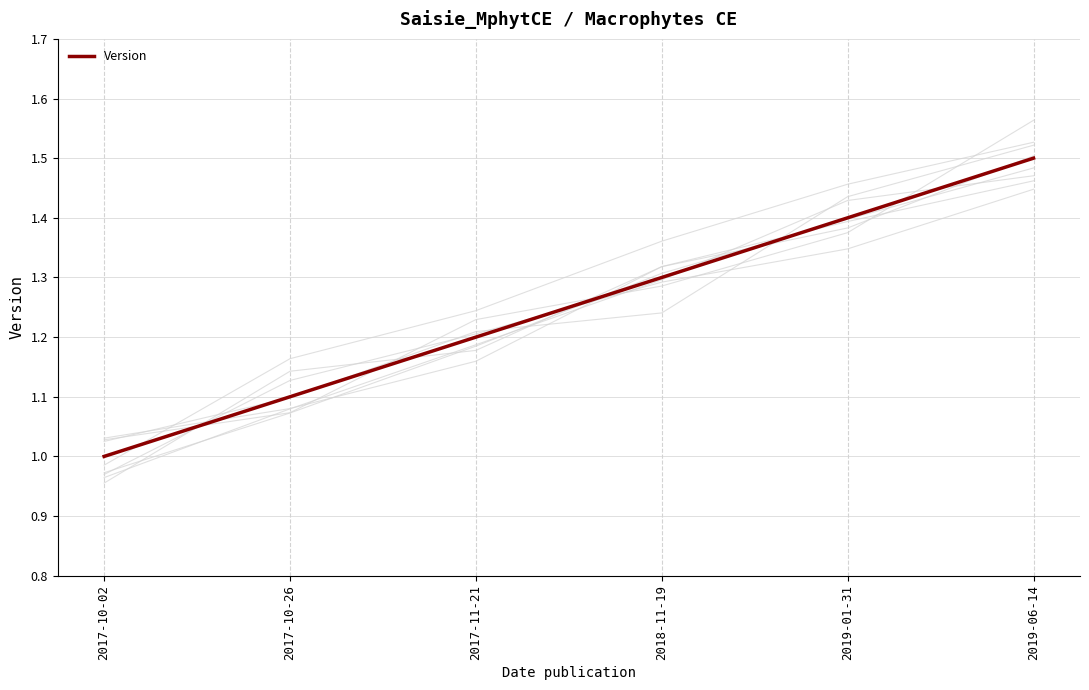

What is the difference between the maximum and minimum values?

0.5